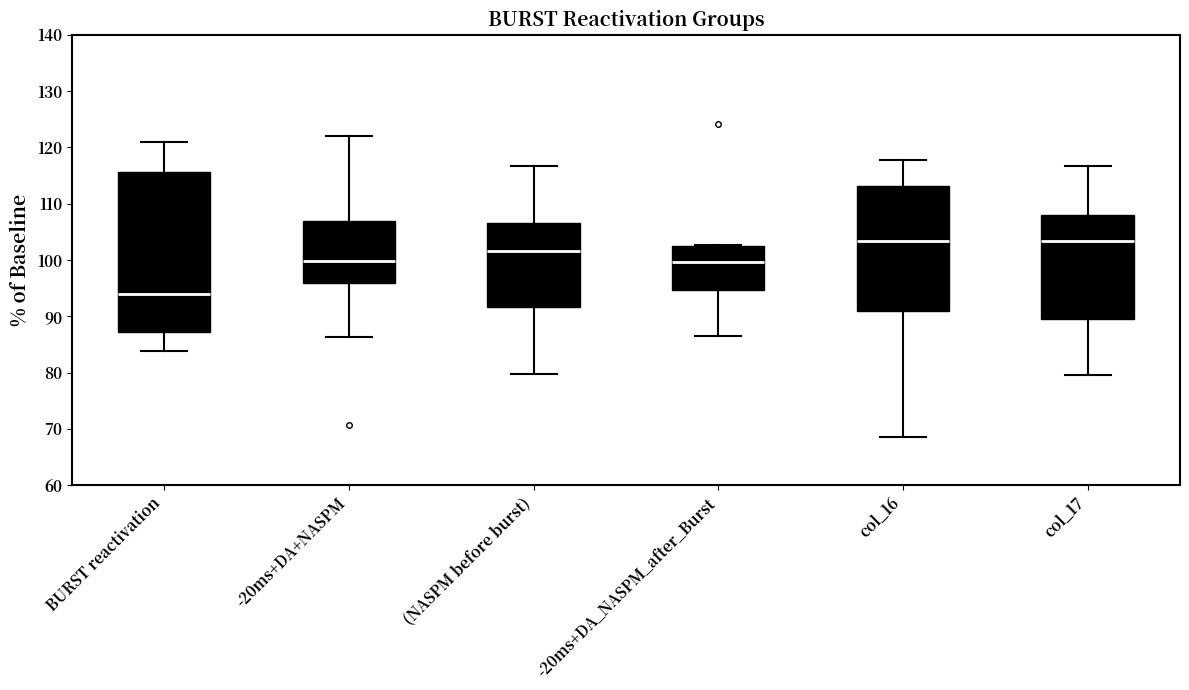

Where is the upper edge of the box for -20ms+DA+NASPM on the y-axis? The values are not printed on the chart, so give them approximately, as read against the axis.

107